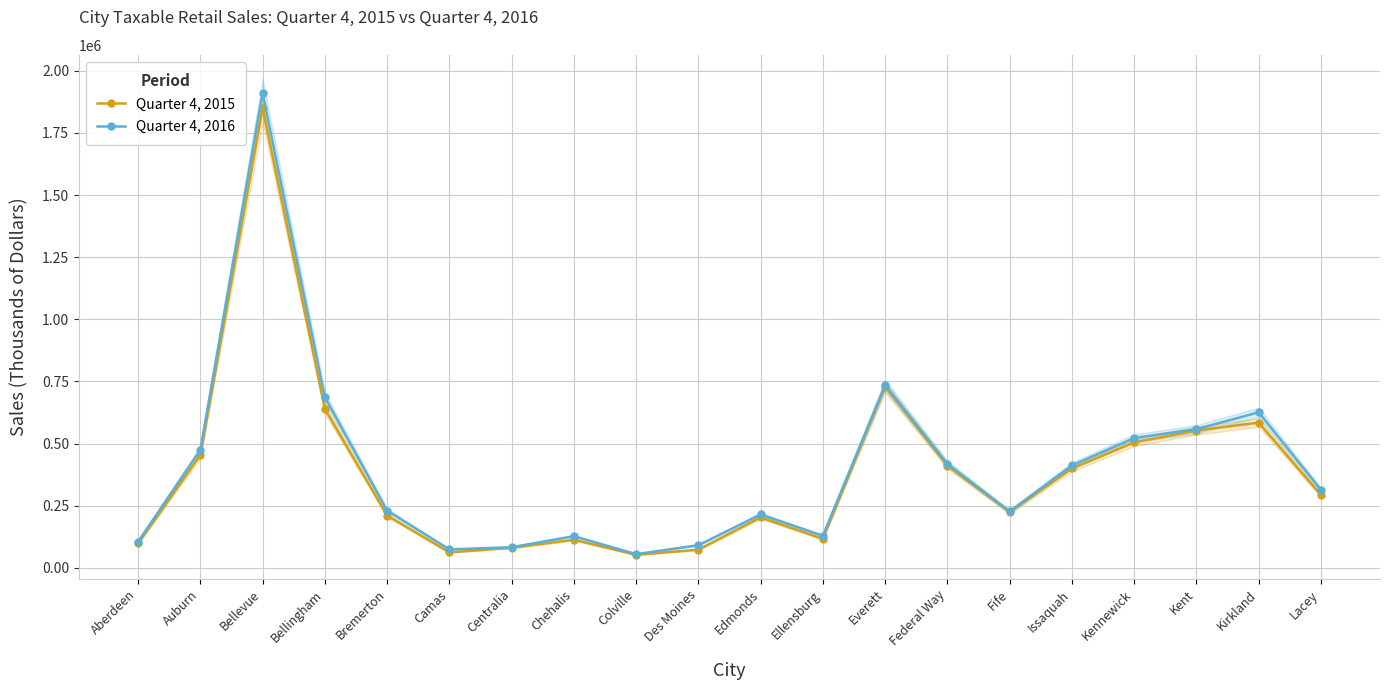

Rank the series at Federal Way from highest to lowest value.

Quarter 4, 2016, Quarter 4, 2015